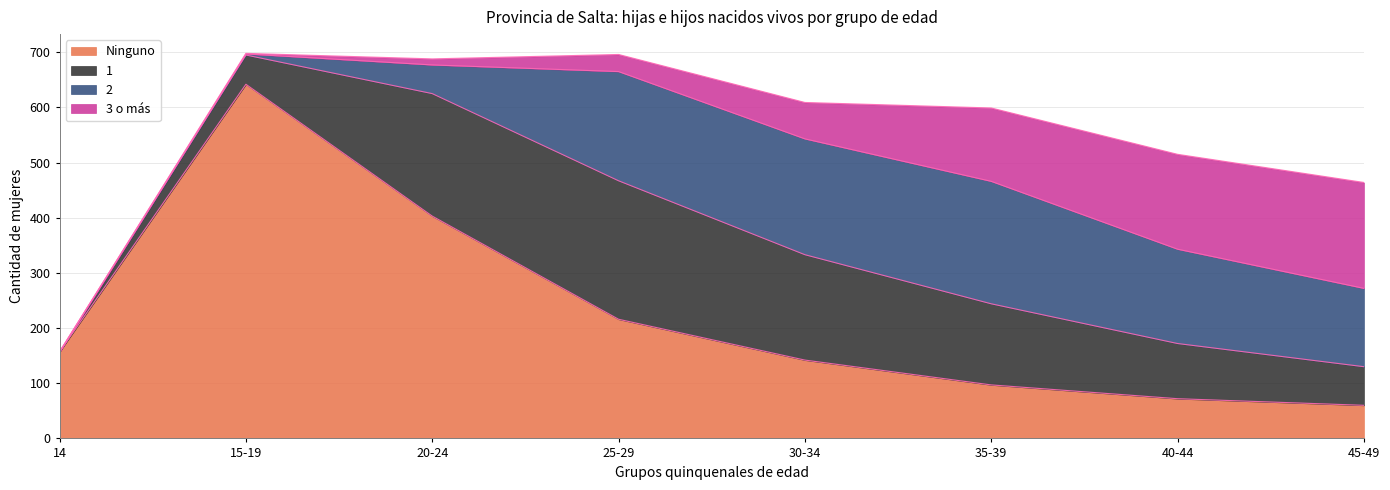

In 1, how many points are higher than both neighbors (excluding endpoints)?

1